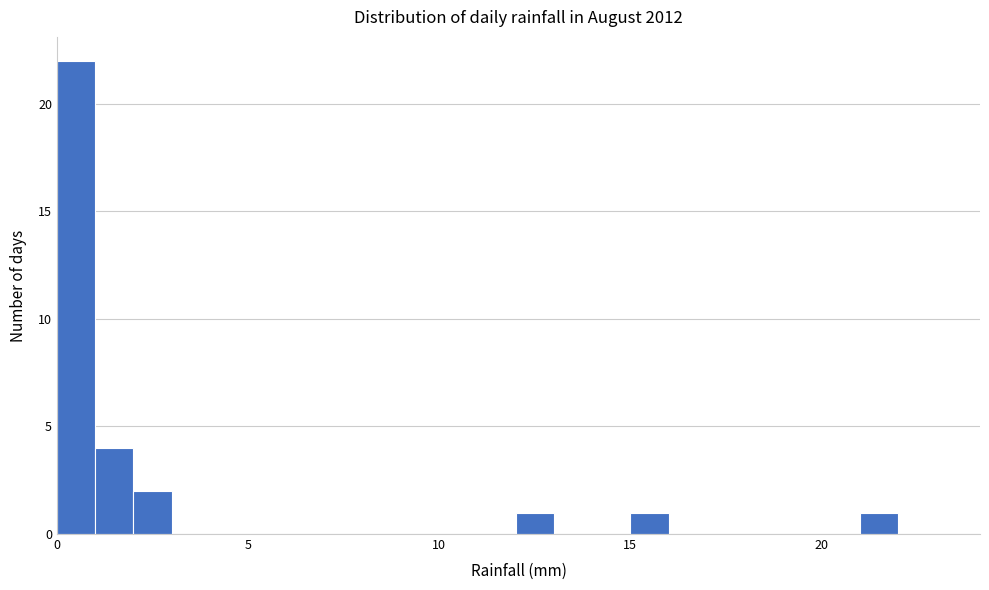

Around what value on the x-axis is the tallest bar? Give the approximate position of its centre, as read against the axis.

0.5